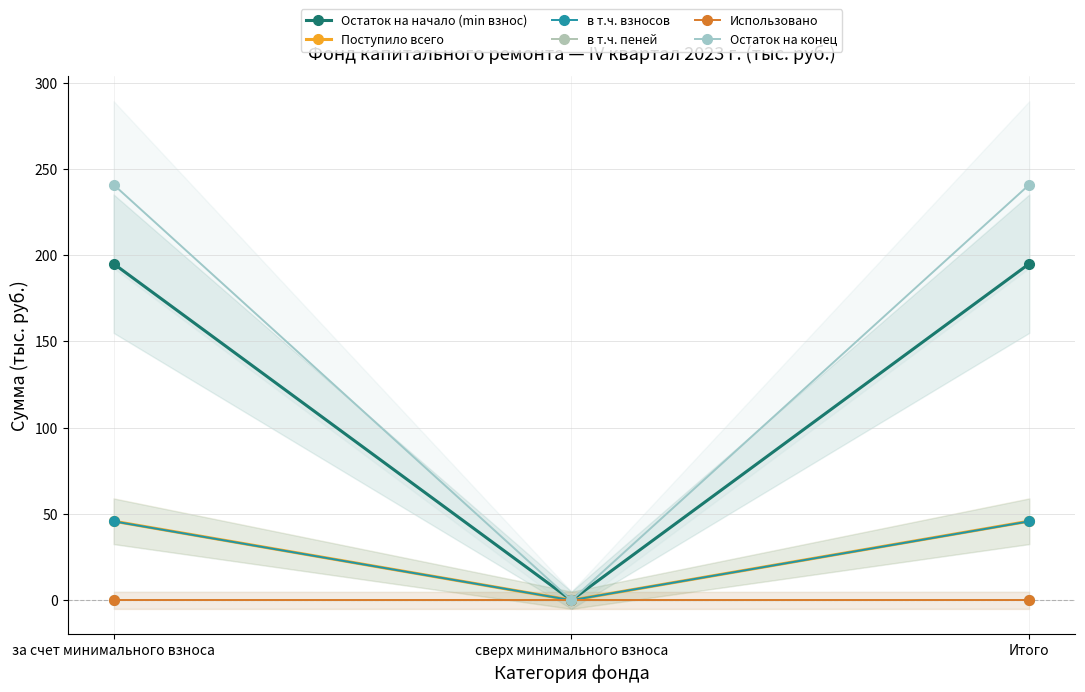

How many data points in Остаток на конец are above 240?

2